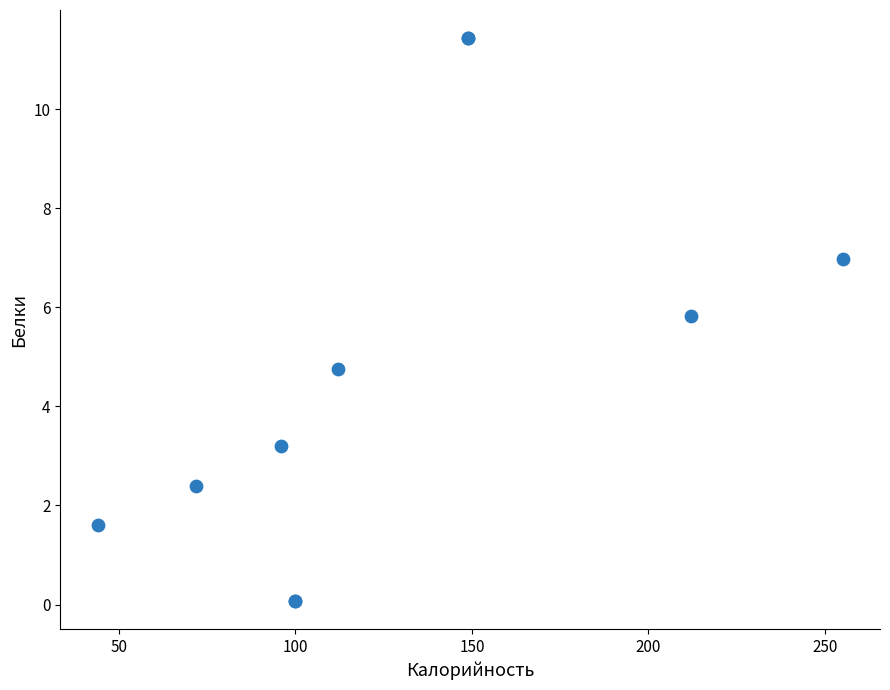

What Y value in the scatter plot is closest to 5?

4.8